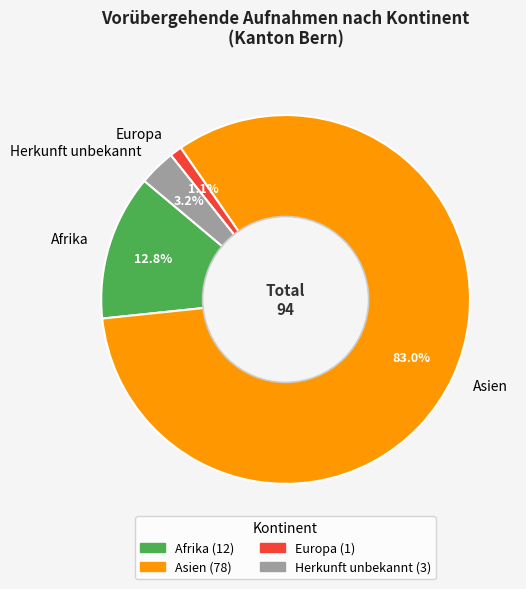

What is the largest slice in the pie chart?

Asien